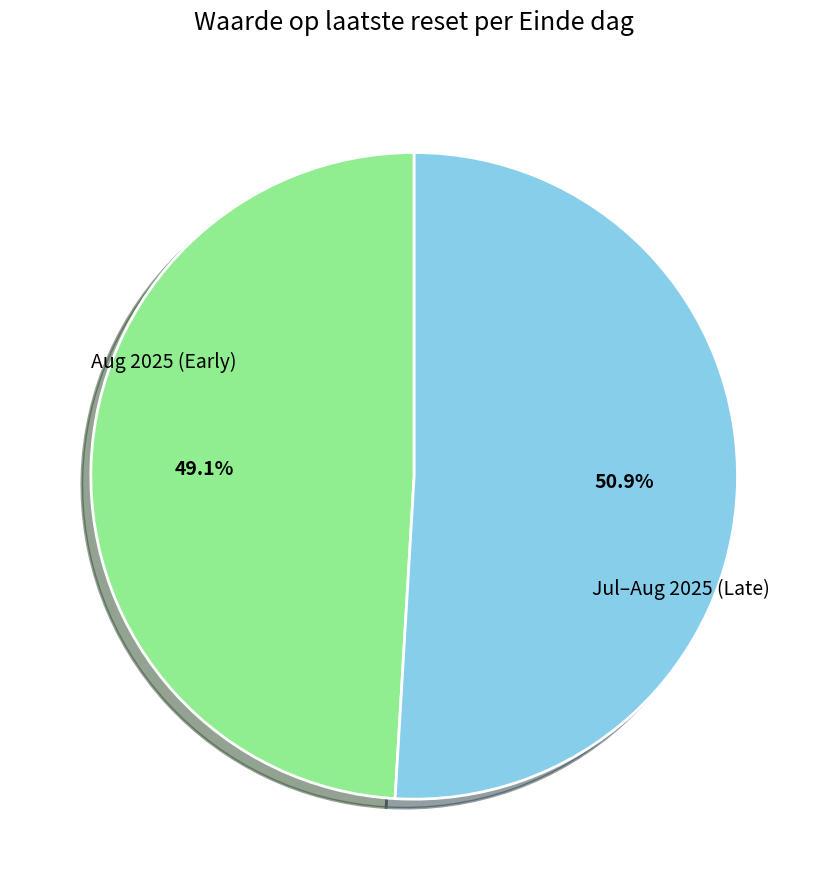

Does any single category account for the majority?

Yes